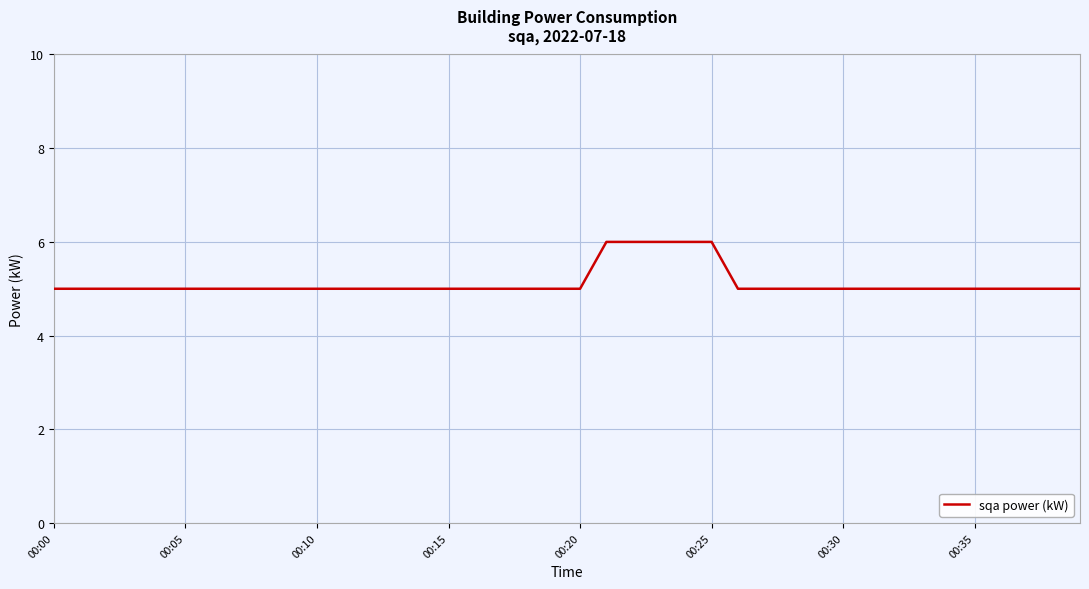

What is the average value?

5